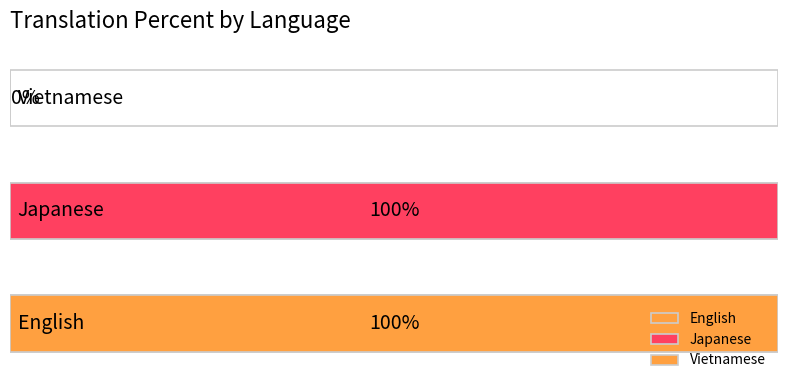

The chart shows a value of 100 at Japanese. True or false?

True